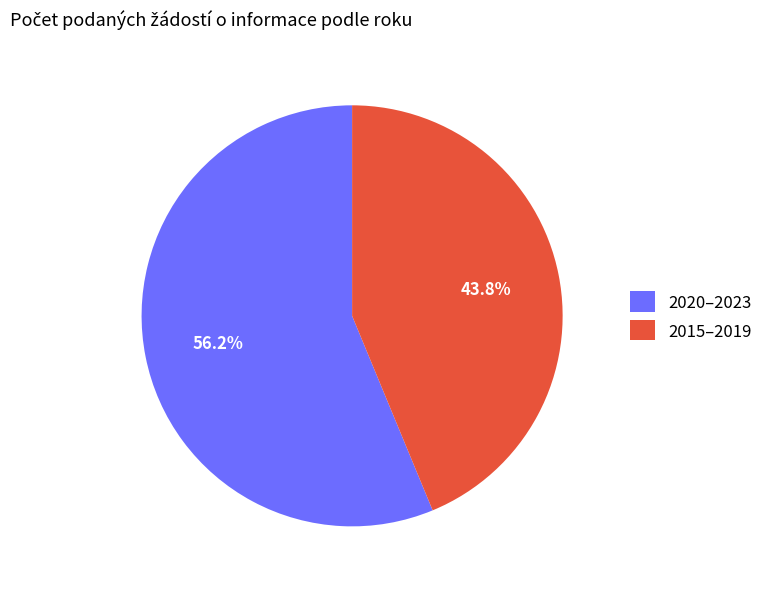

Combined, what portion of the pie is 2020–2023 and 2015–2019?

100.0%